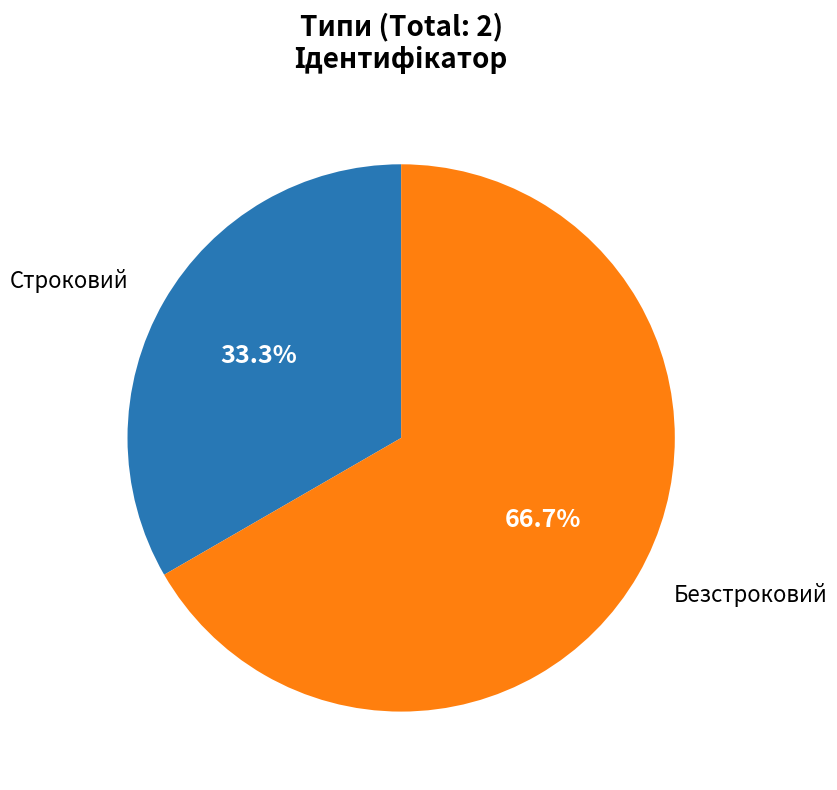

To the nearest percent, what portion does Безстроковий represent?

67%